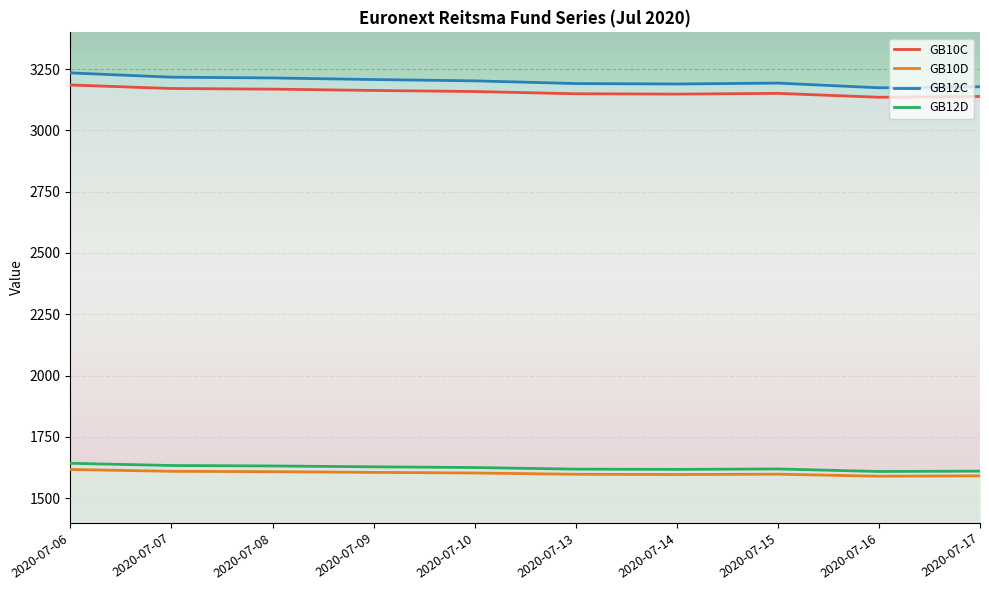

What value does the GB10D series have at 2020-07-10?

1602.2